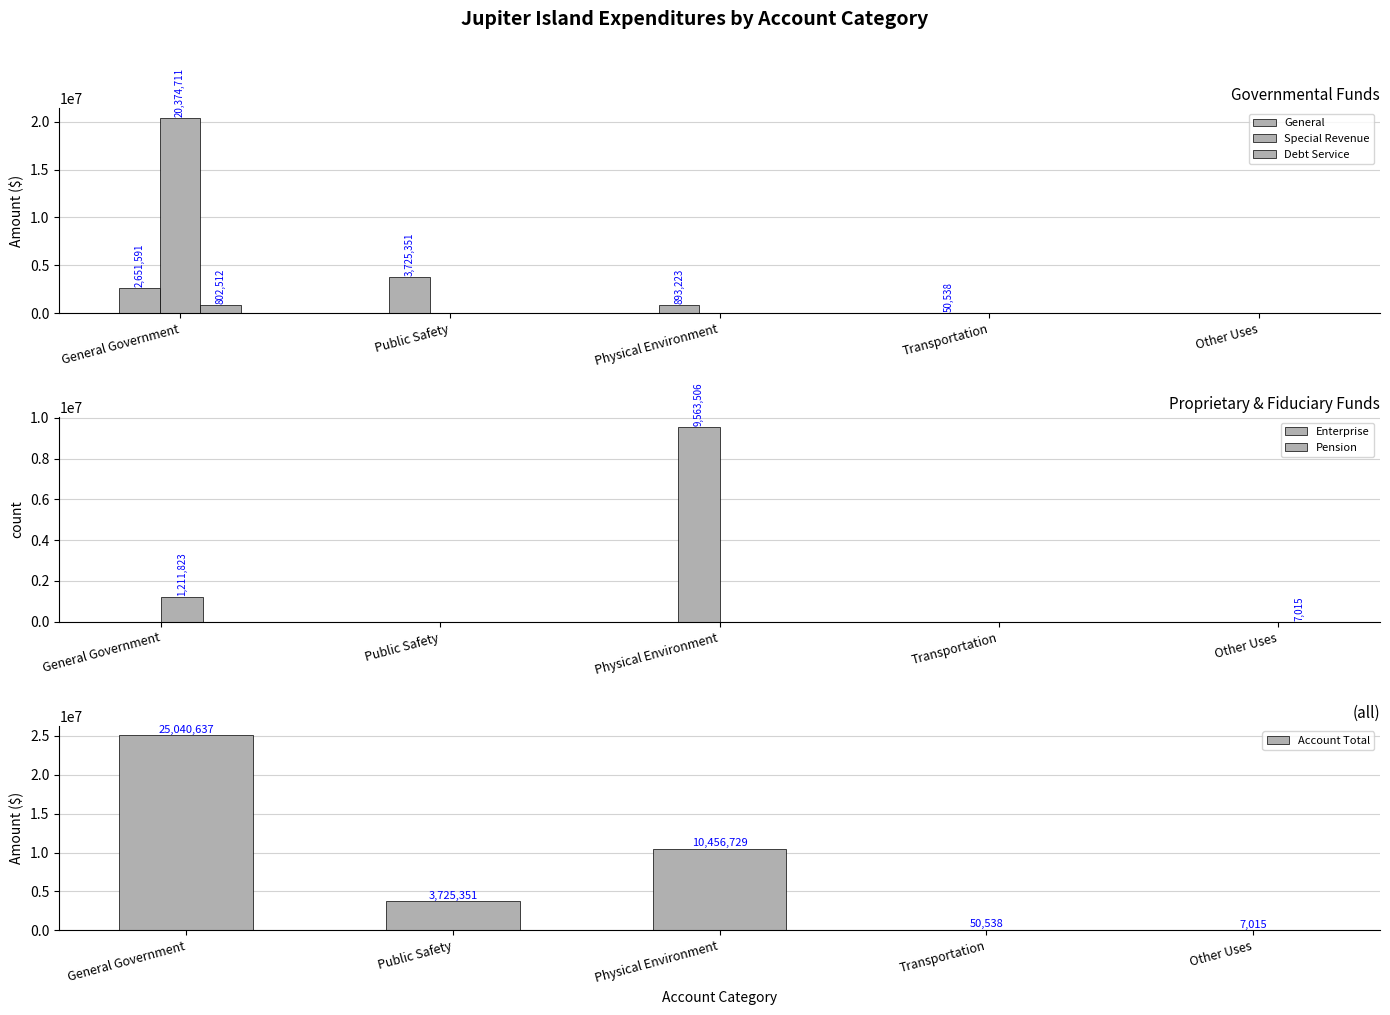

Between Other Uses and General Government, which is larger?

General Government